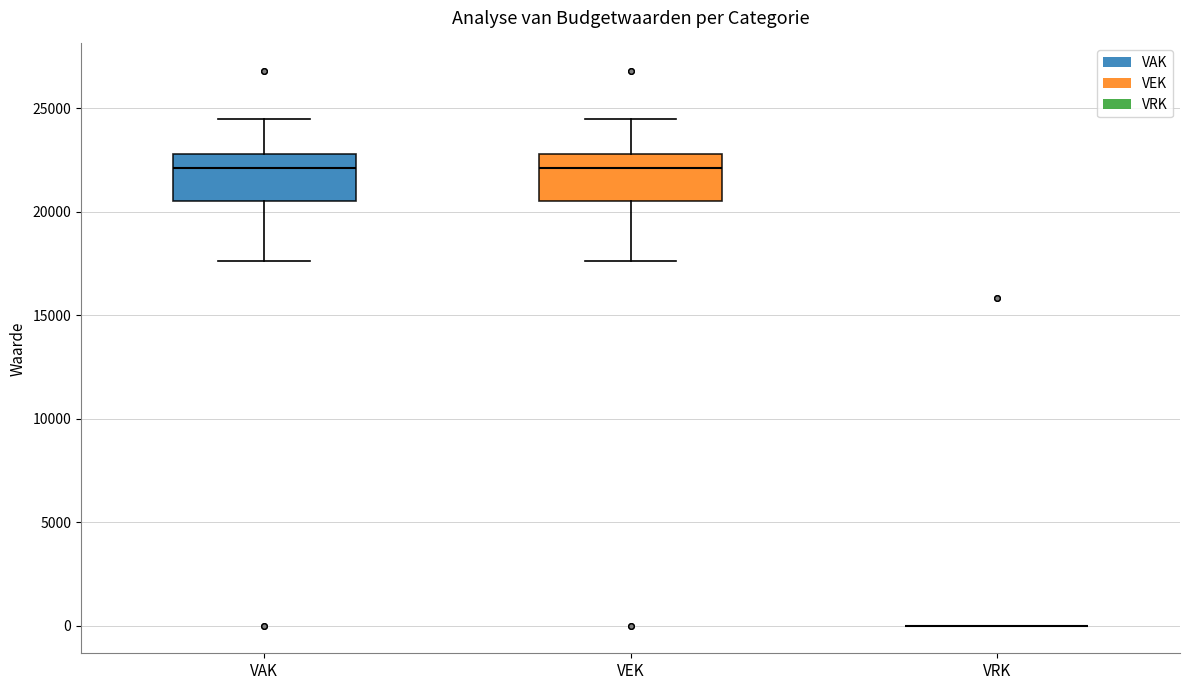

Reading left to right, transcribe this box plot: for each box, give where its median line is, the range the box spans, and where its two whiskers end, as read against the y-axis. The values are not printed on the chart, so give them approximately, as read against the axis.

VAK: median 22000, box 20500 to 23000, whiskers 17500 to 24500
VEK: median 22000, box 20500 to 23000, whiskers 17500 to 24500
VRK: box collapsed to a line at 0, whiskers 0 to 0